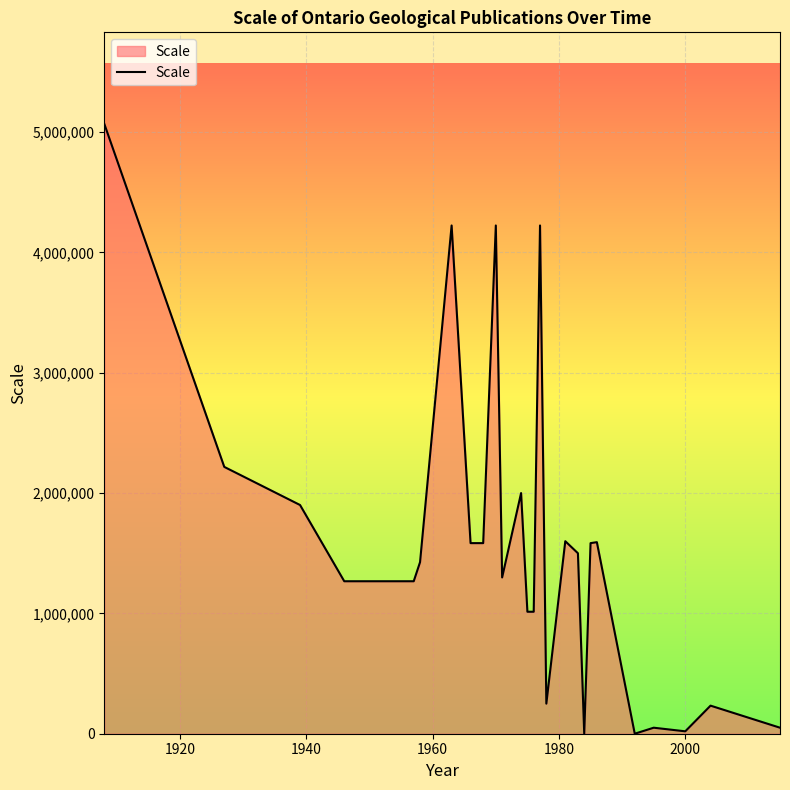

What is the maximum value shown in the chart?

5068800.0